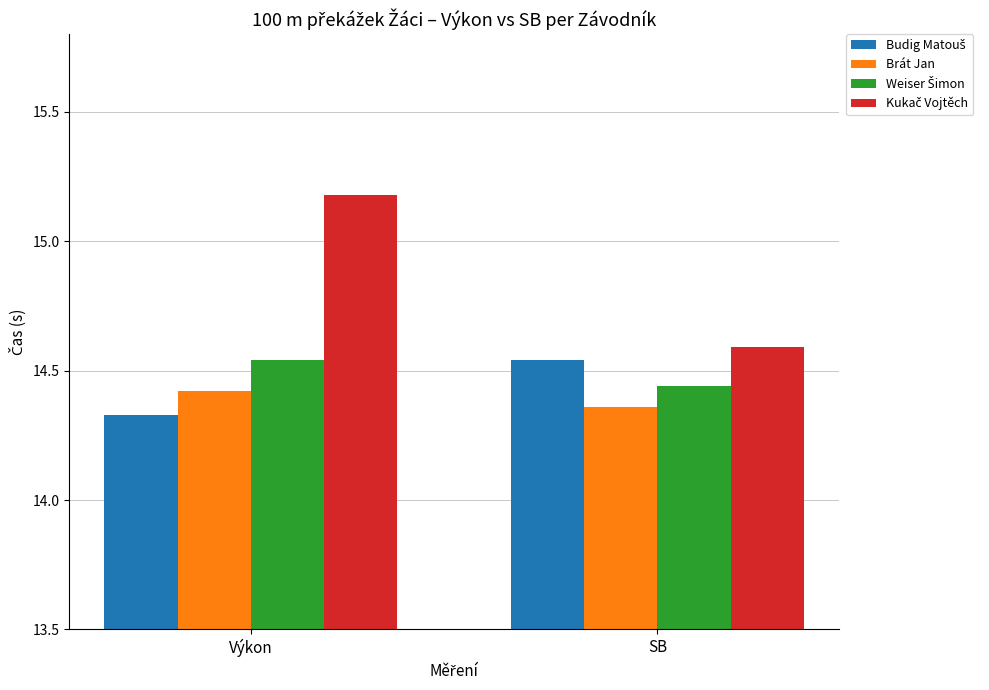

True or false: Brát Jan has a value of 14.4 at Výkon.

True